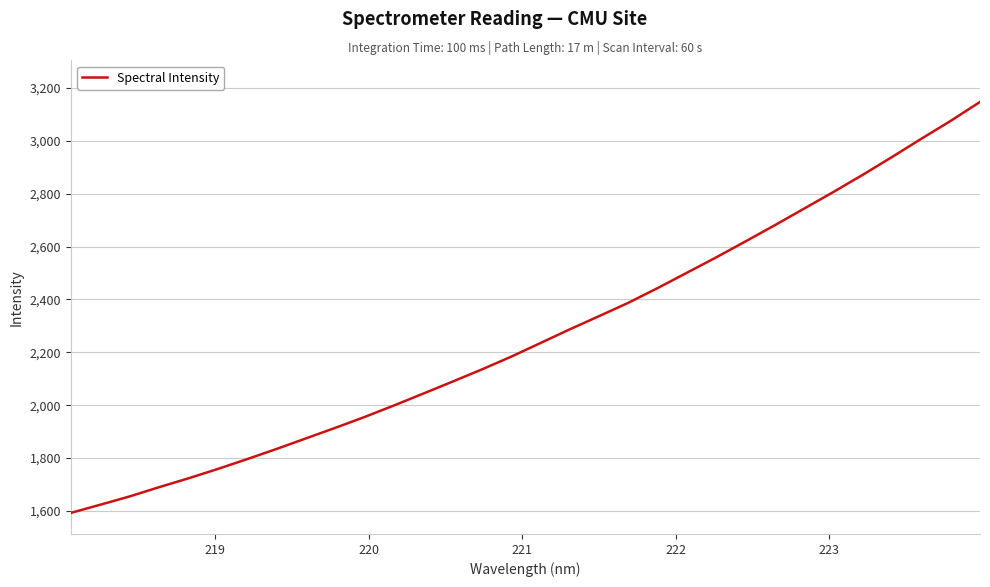

What is the minimum value shown in the chart?

1592.8